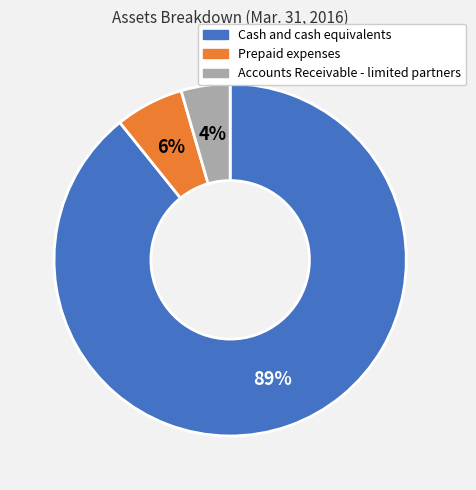

Is the sum of Accounts Receivable - limited partners and Cash and cash equivalents greater than half?

Yes